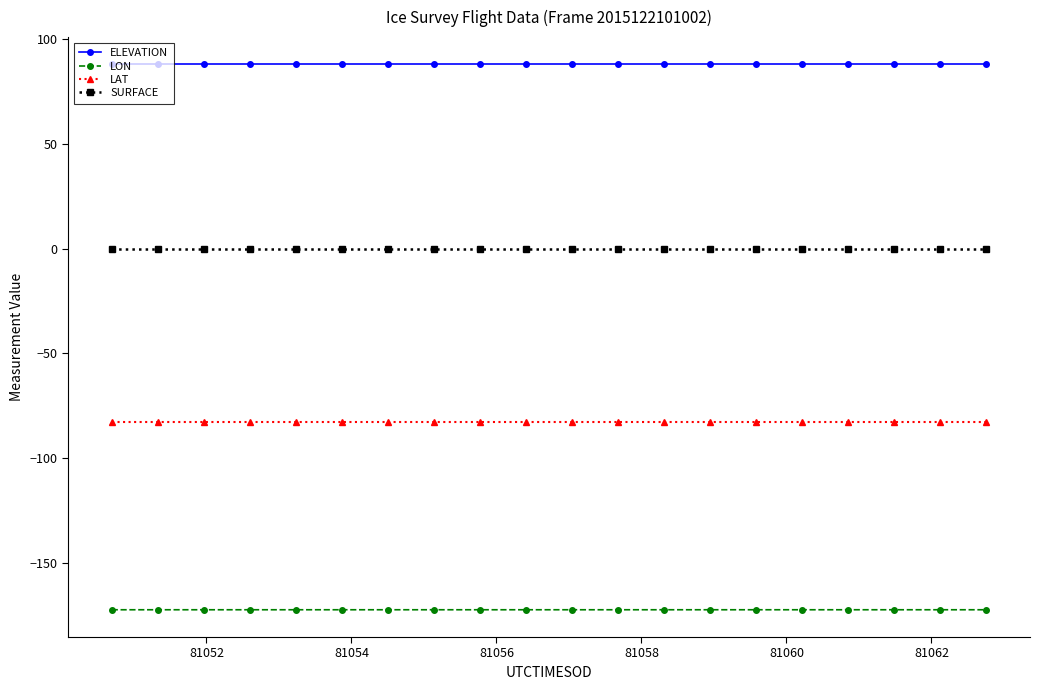

Is this an area chart (filled region under the line)?

No